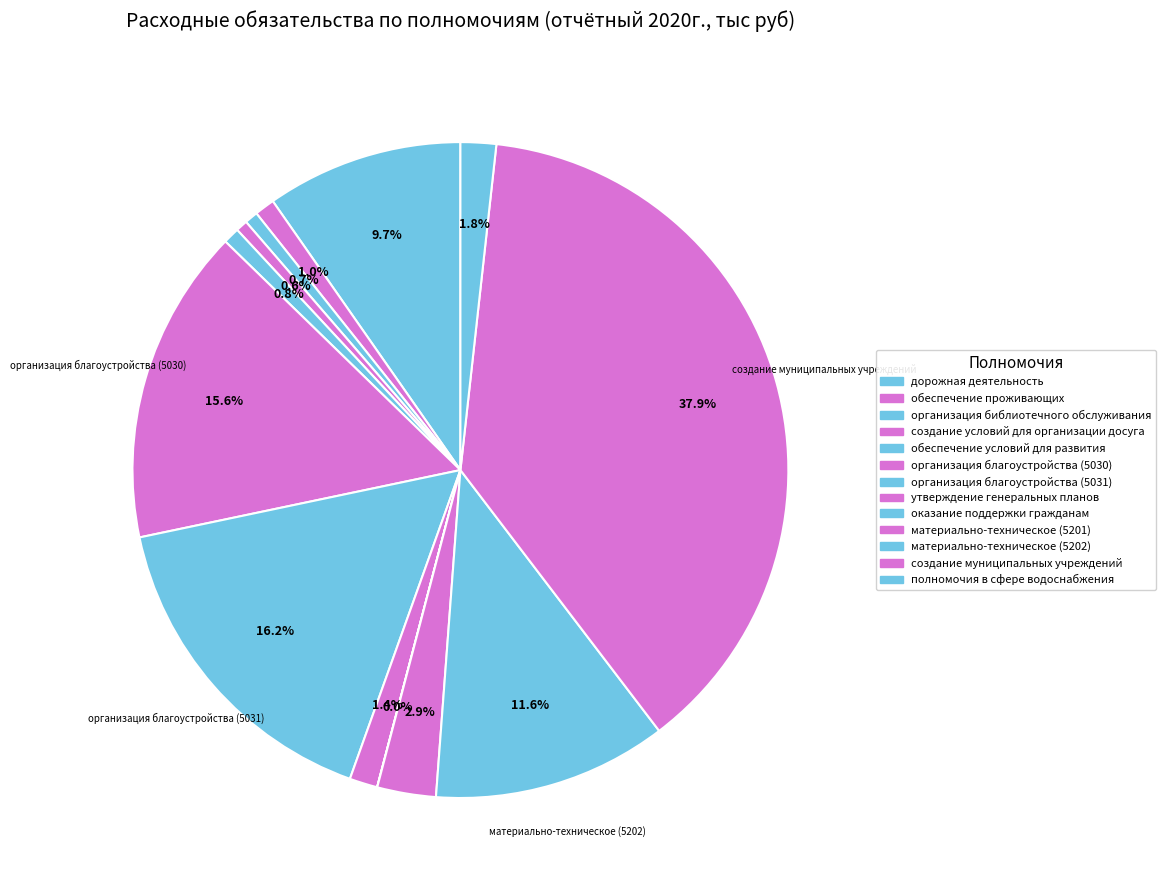

Does any single category account for the majority?

No